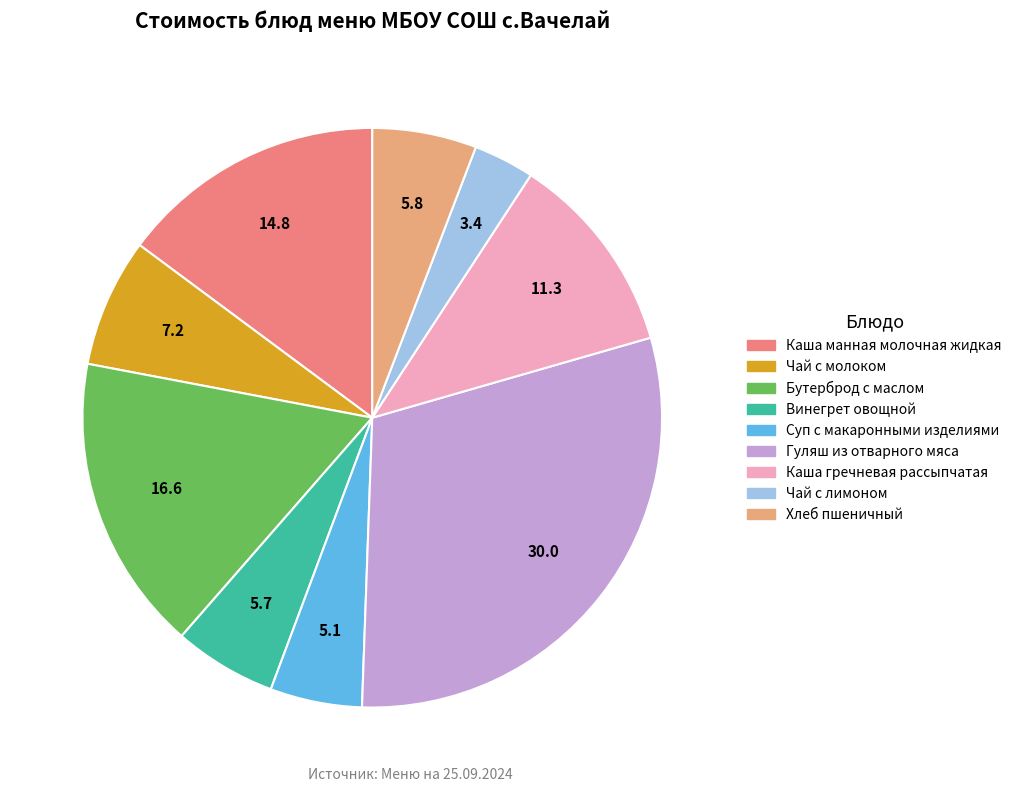

True or false: Каша манная молочная жидкая accounts for 21% of the total.

False